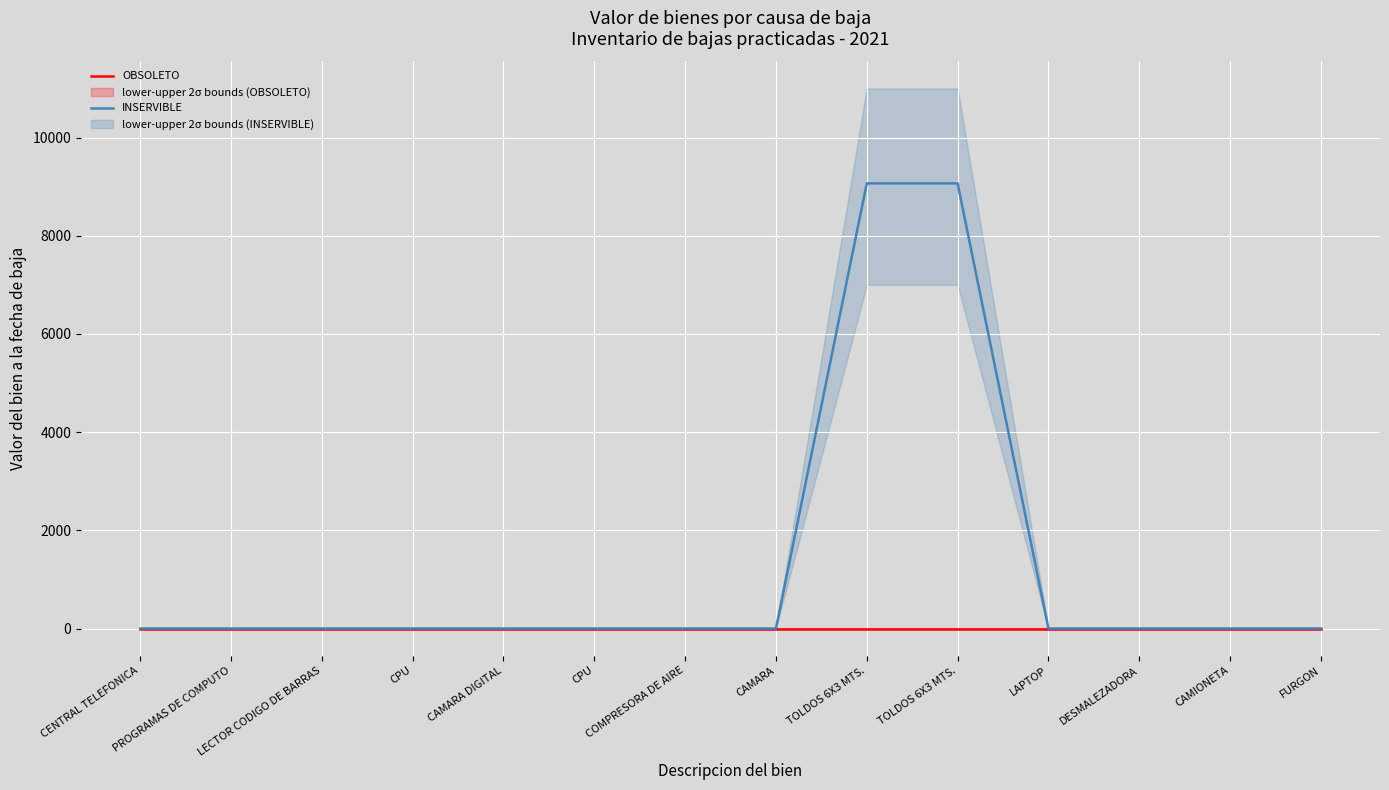

True or false: OBSOLETO and INSERVIBLE cross at least once.

False